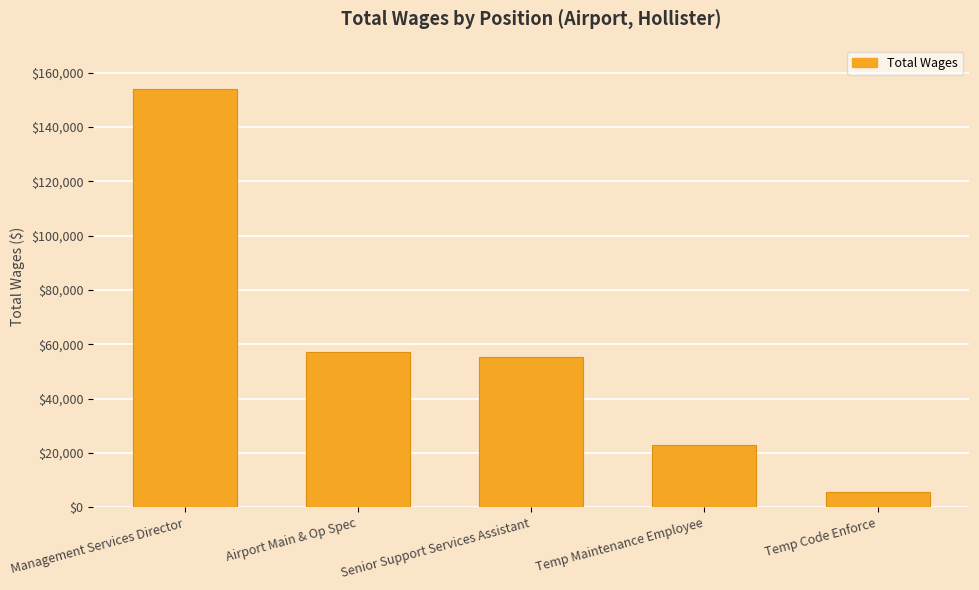

What is the sum of all values?

294874